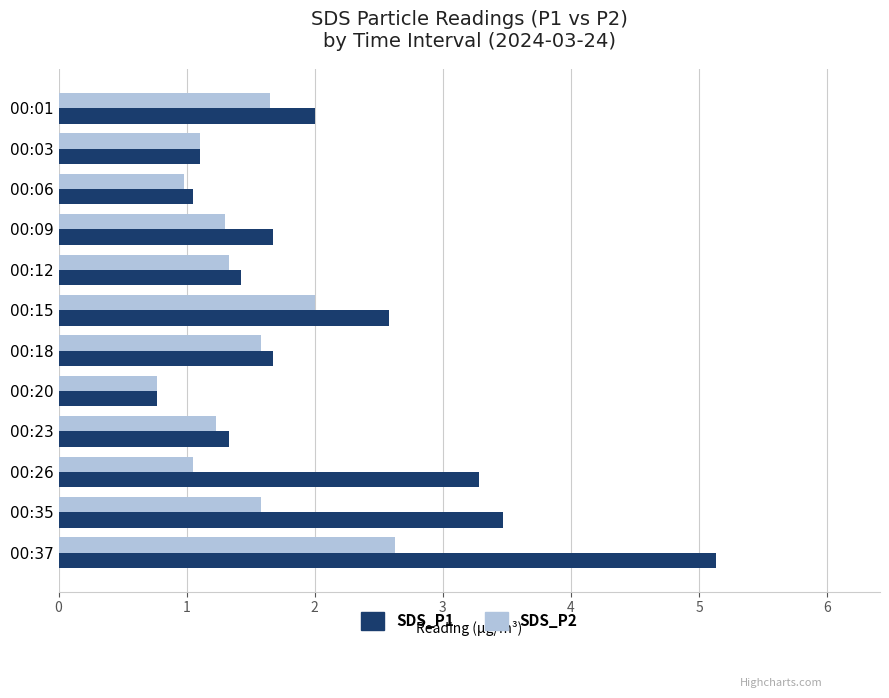

What is the average value of the SDS_P1 series?

2.1